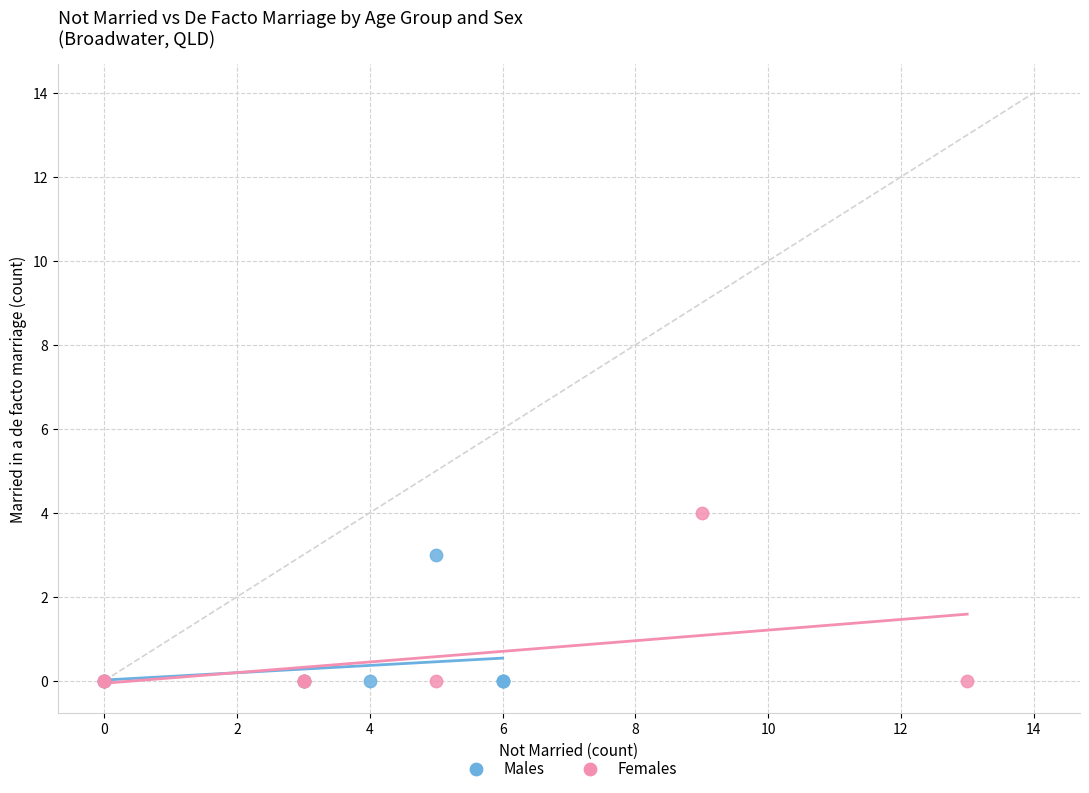

Which series reaches the maximum Y coordinate?

Females